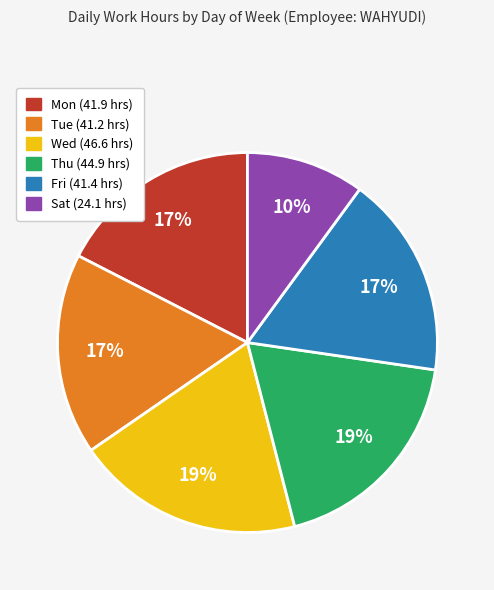

What is the ratio of the value at Tue to the value at Sat?

1.7